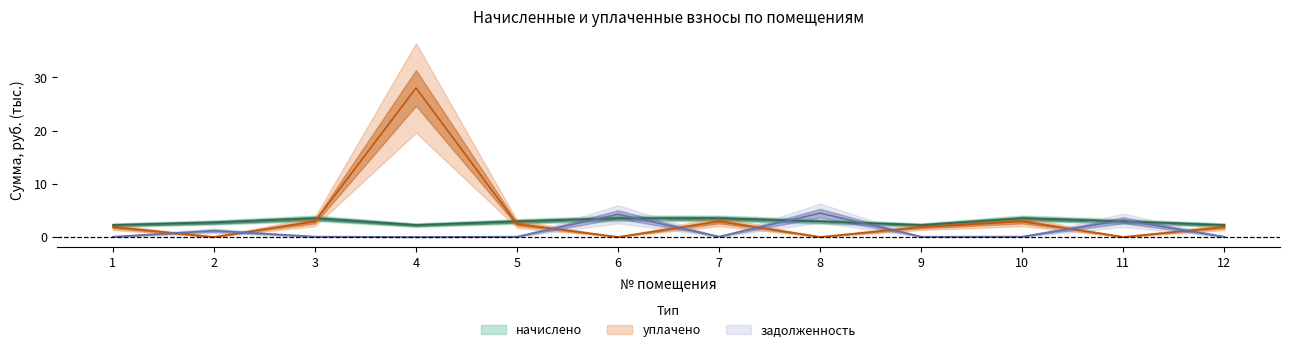

At 3, list the series in order from largest to smallest.

начислено, уплачено, задолженность (взнос)